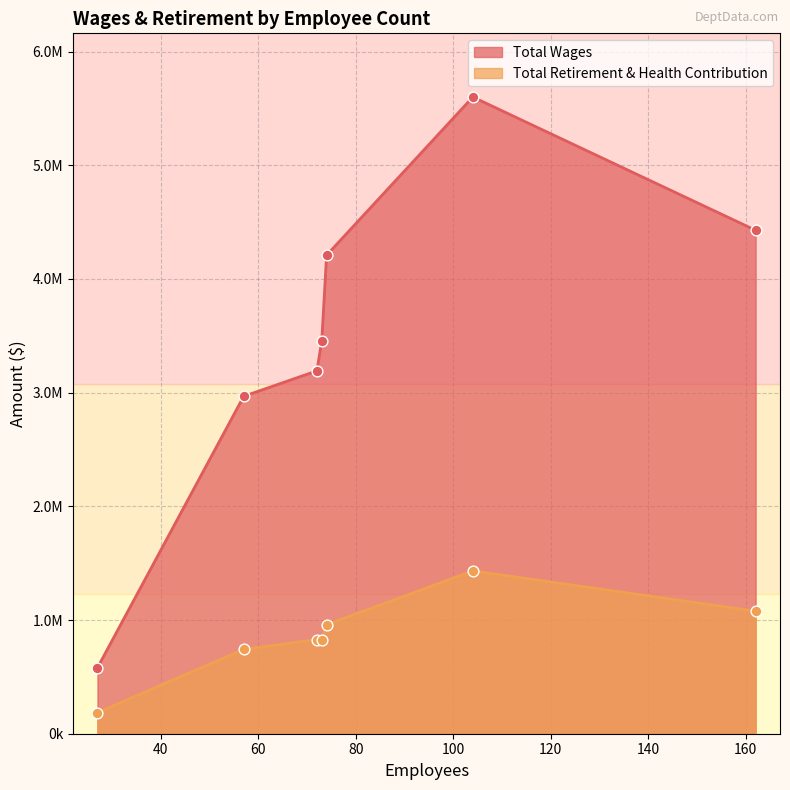

What is the total value across all series at 27?

766193